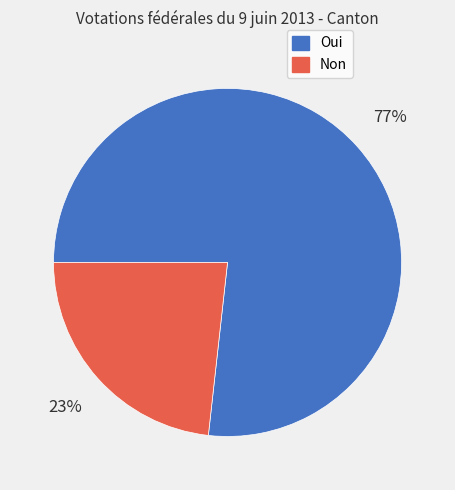

Approximately how many times larger is the value at Oui compared to Non?

3.3